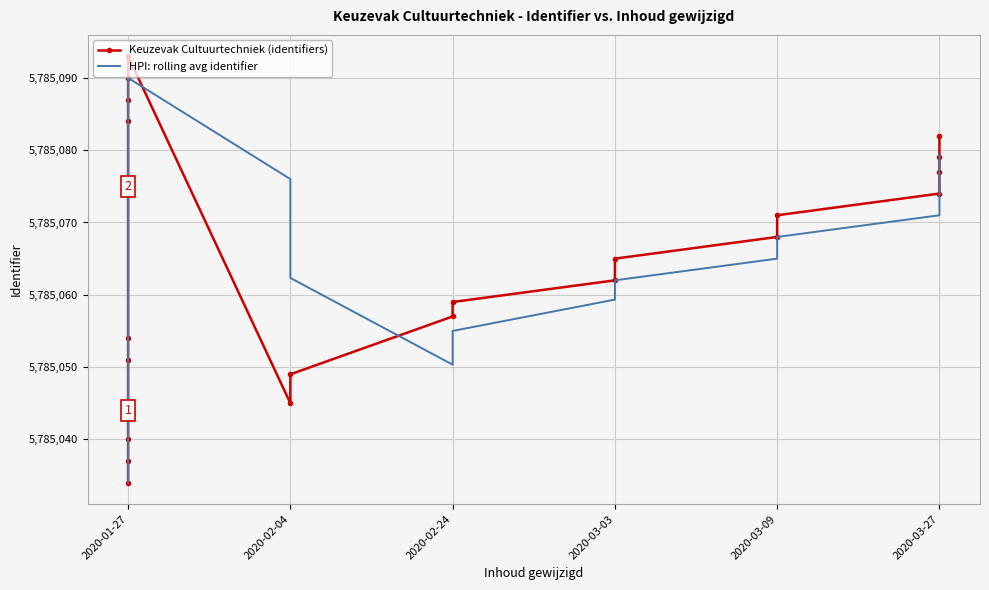

Which label corresponds to the smallest value in the chart?

2020-01-27